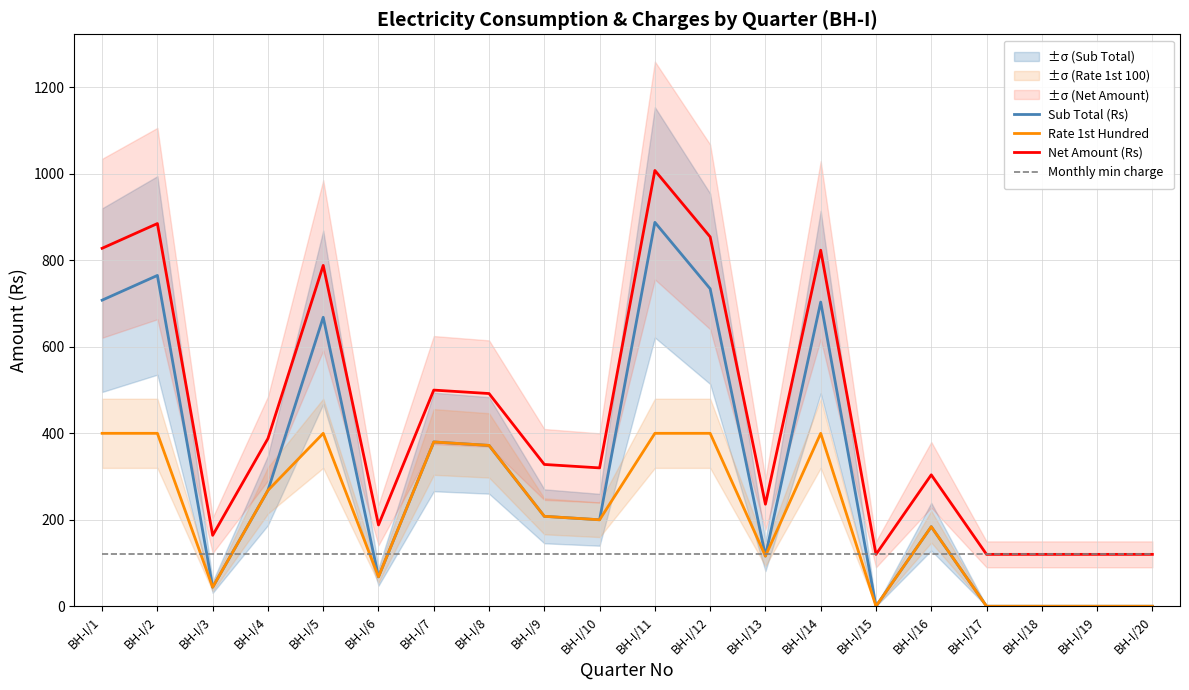

Is the value of Monthly min charge at BH-I/20 greater than the value of Sub Total (Rs) at BH-I/17?

Yes